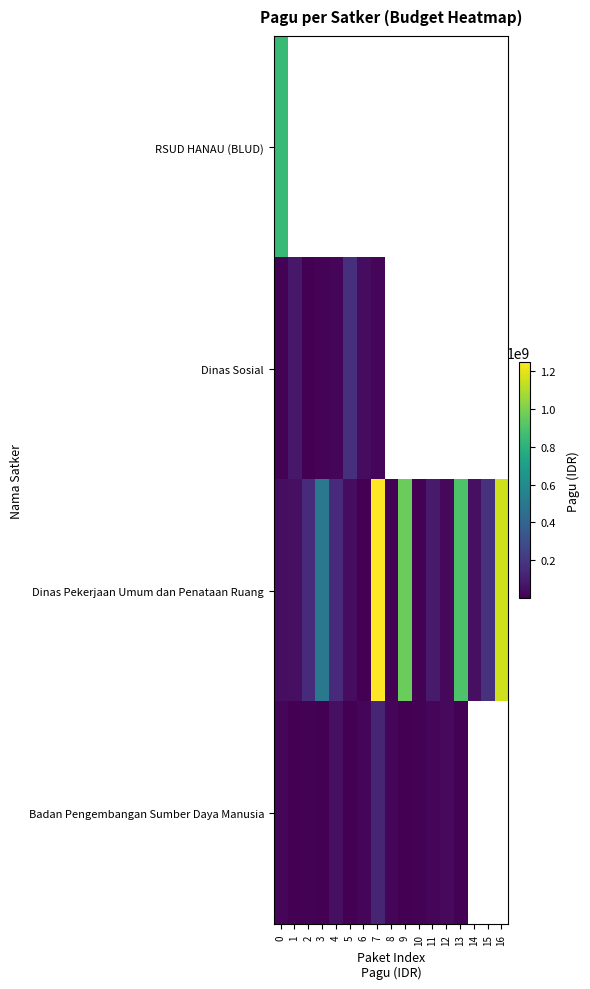

Is it true that Dinas Pekerjaan Umum dan Penataan Ruang equals 8820000.0 at 8?

True